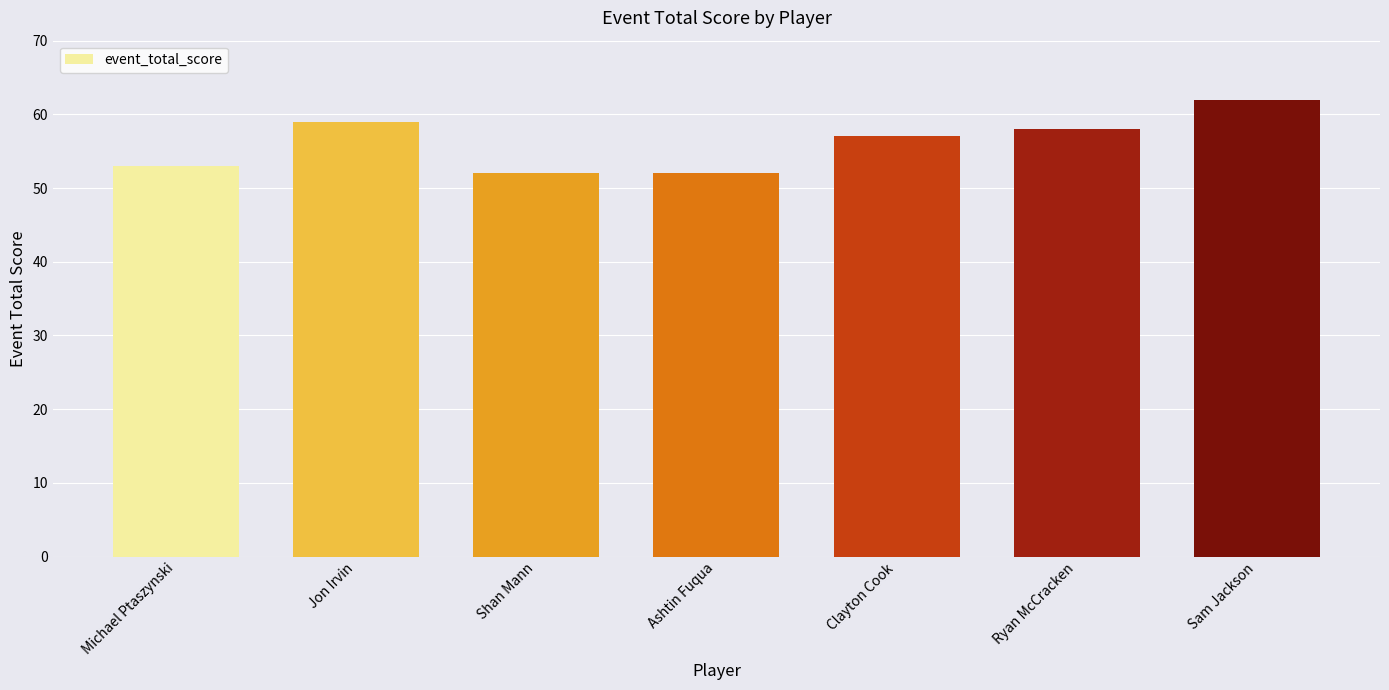

What is the value of the 1st bar from the left?

53